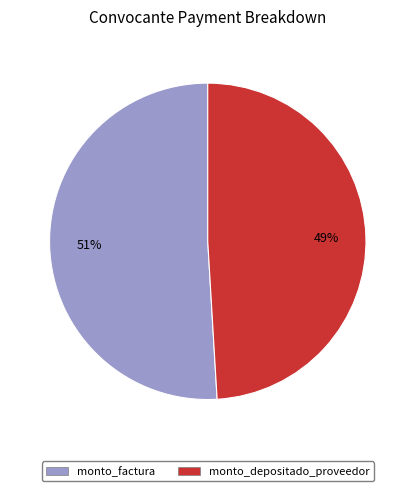

Rank the categories by value from highest to lowest.

monto_factura, monto_depositado_proveedor